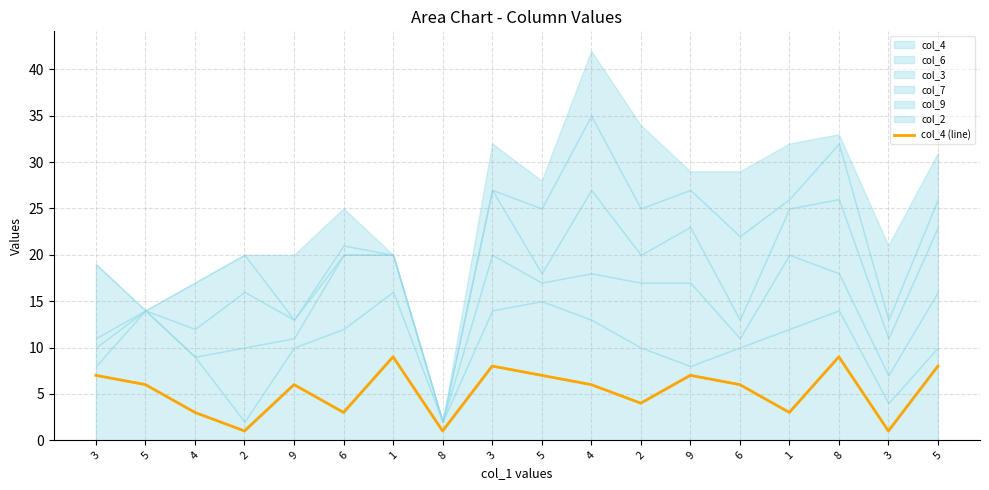

What is the label of the 18th point from the left?

5